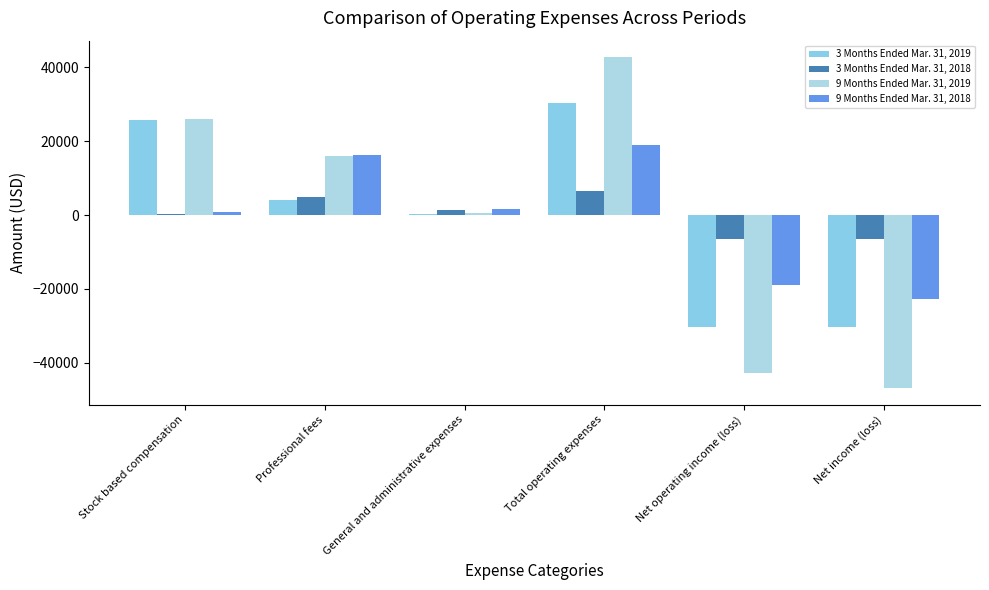

At which category is the sum across all series the highest?

Total operating expenses